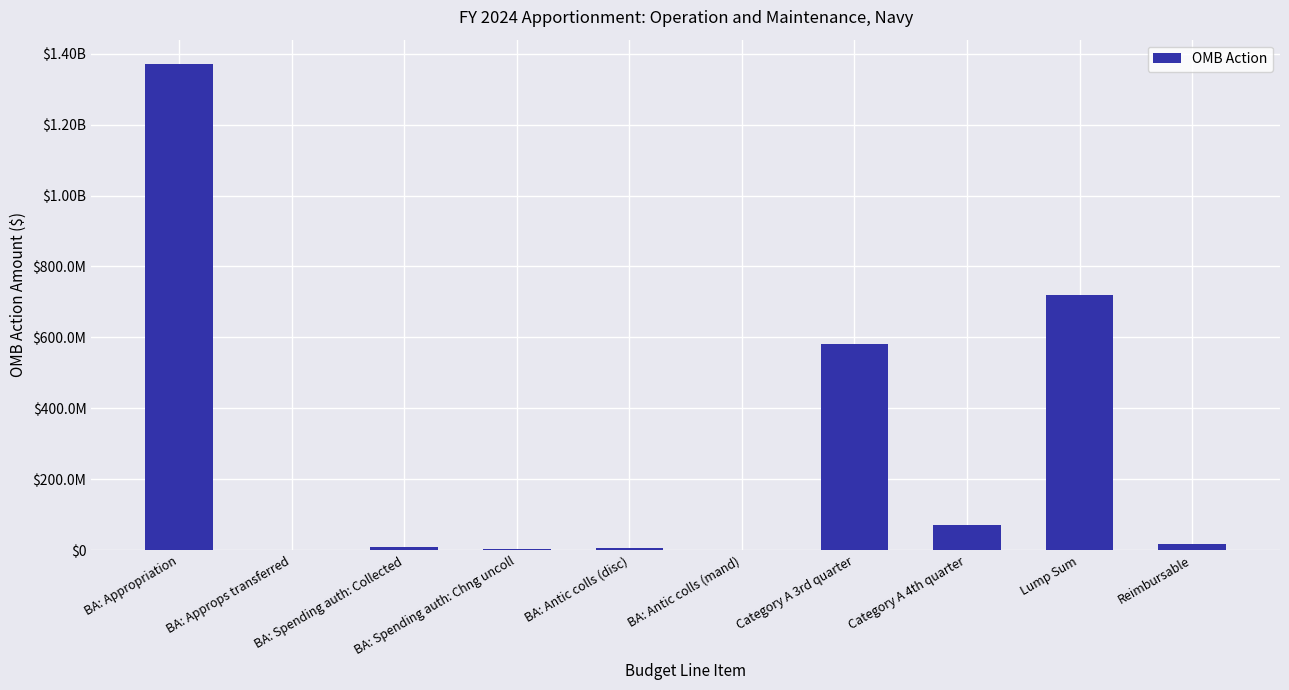

Which has a higher value, BA: Antic colls (mand) or BA: Spending auth: Collected?

BA: Spending auth: Collected